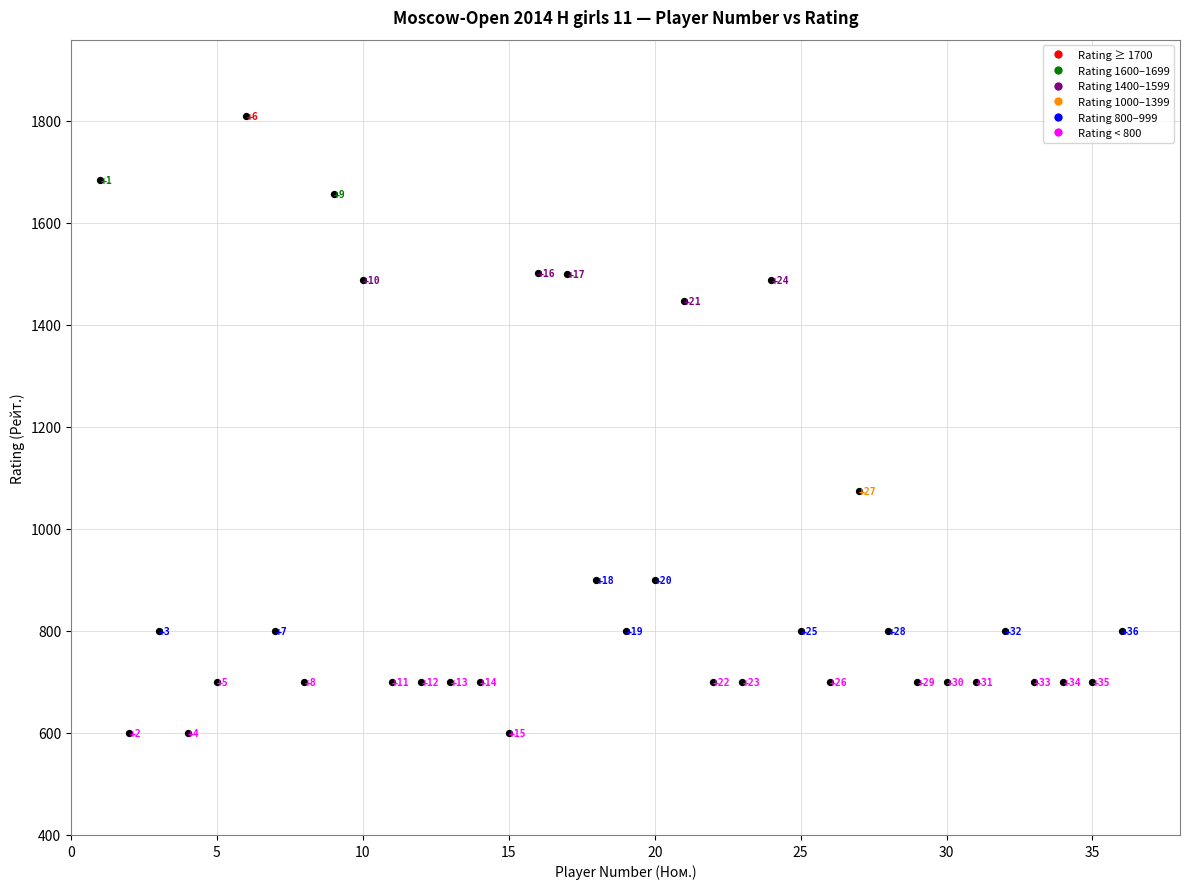

What is the range of Y values (max minus min)?

1209